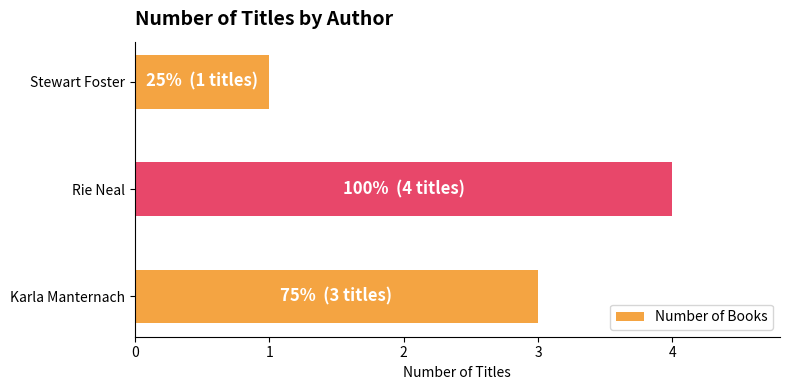

What value does the data have at Rie Neal?

4